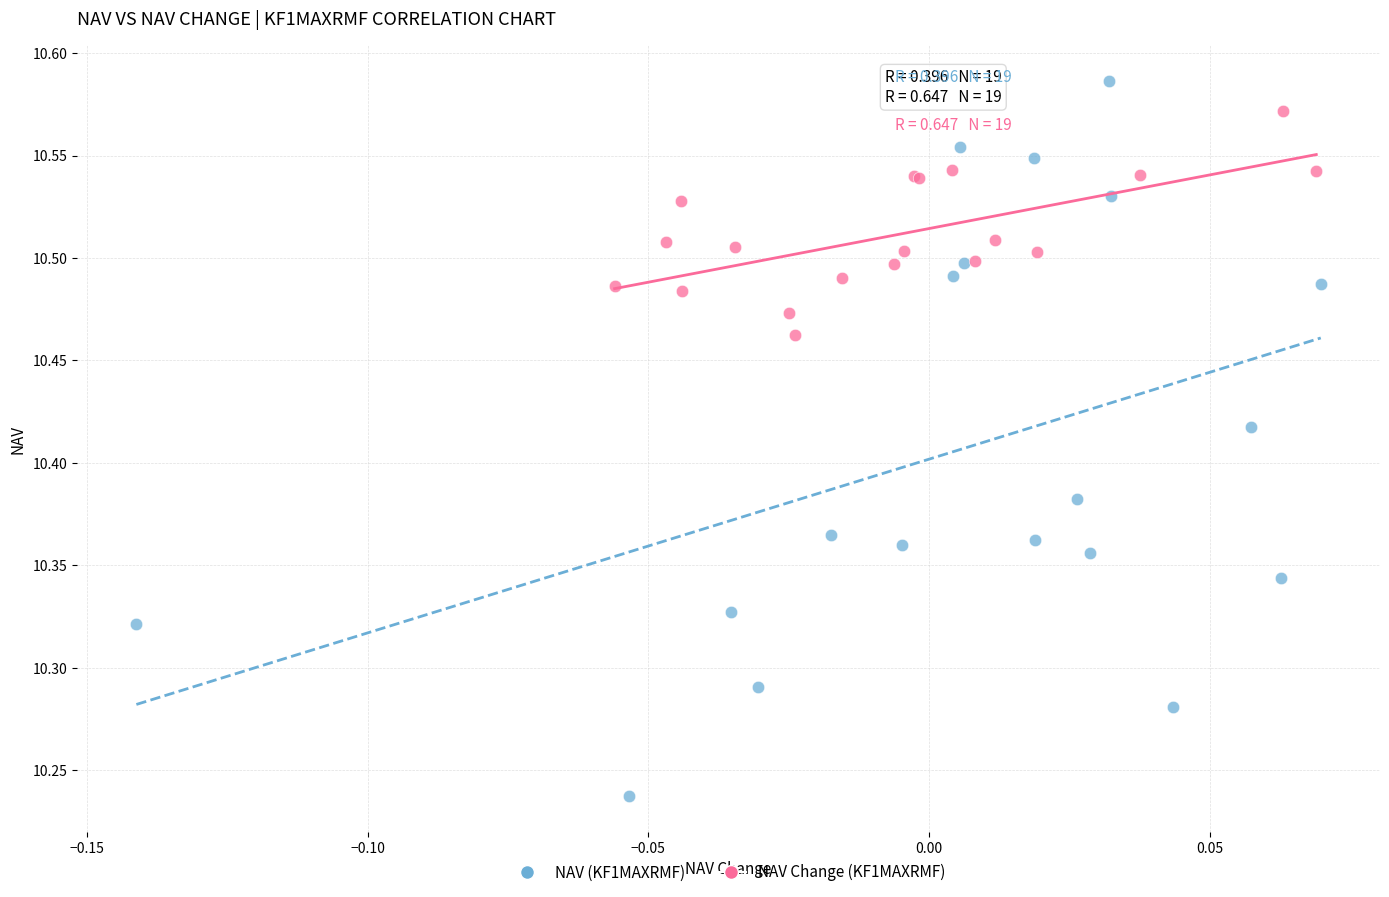

Which series reaches the minimum Y coordinate?

NAV (KF1MAXRMF)